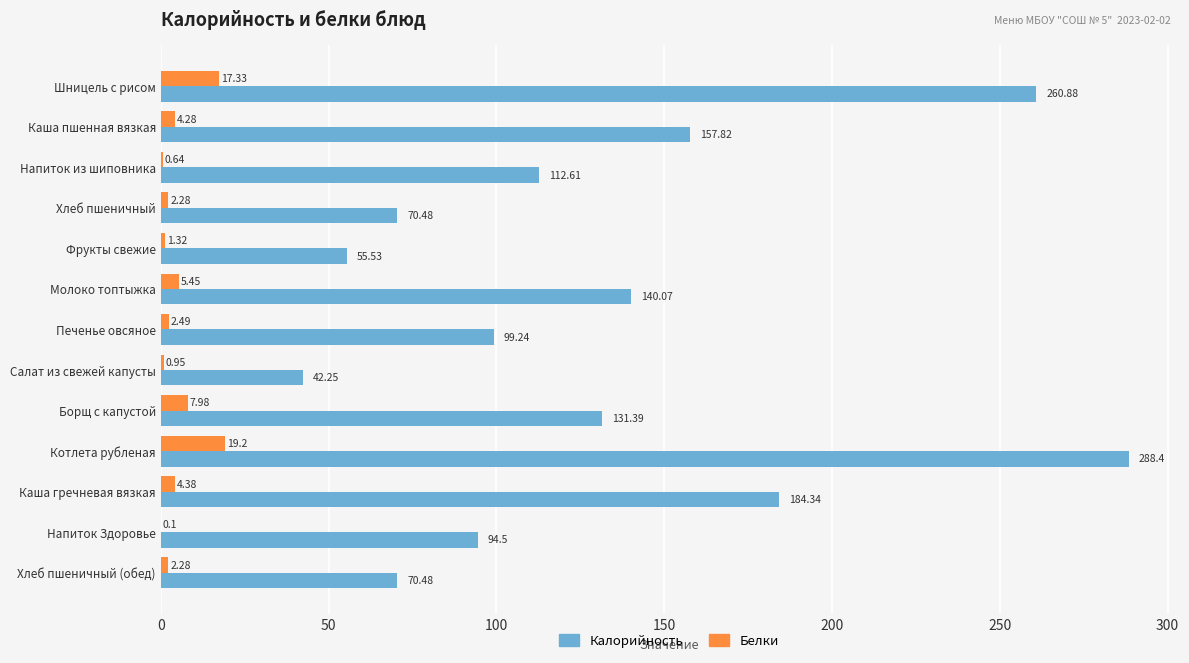

What is the maximum value for Белки?

19.2